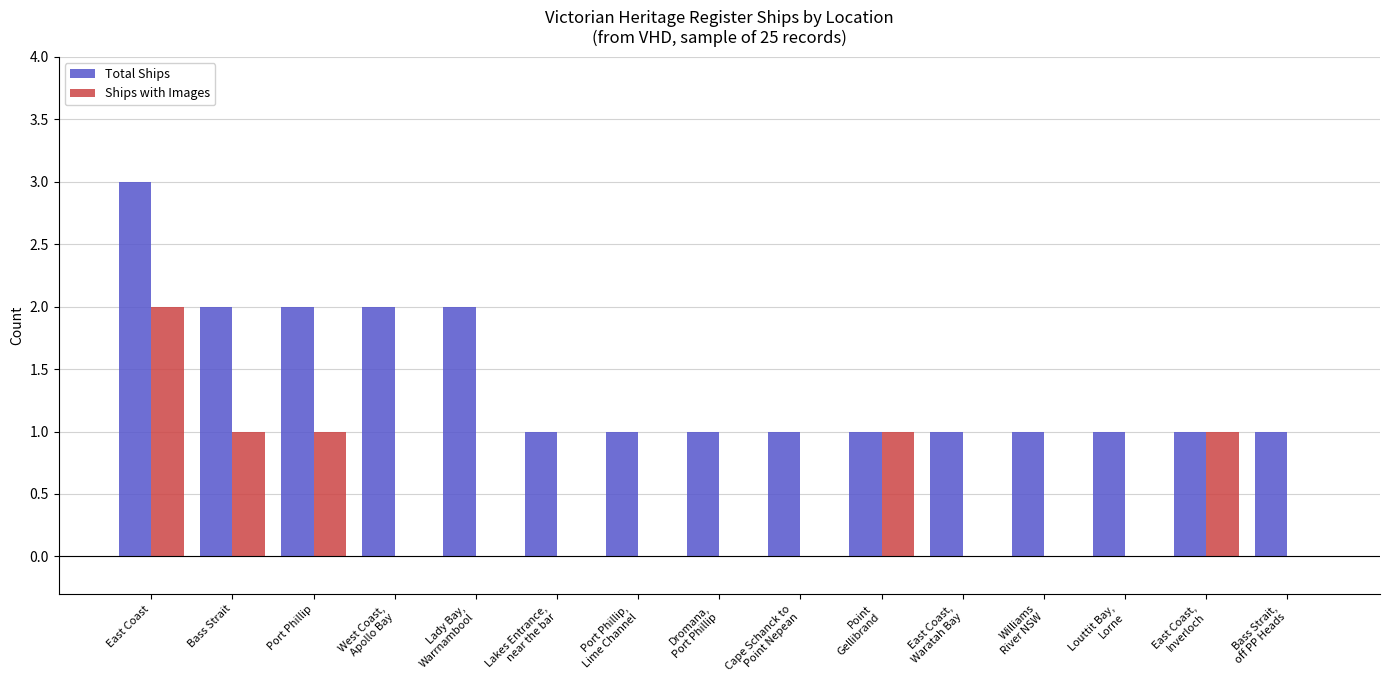

At which category is the sum across all series the highest?

East Coast